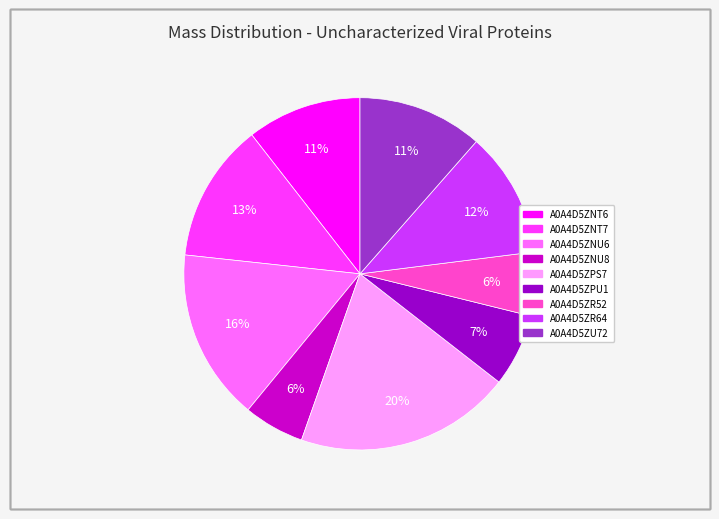

Which slice is the largest?

A0A4D5ZPS7